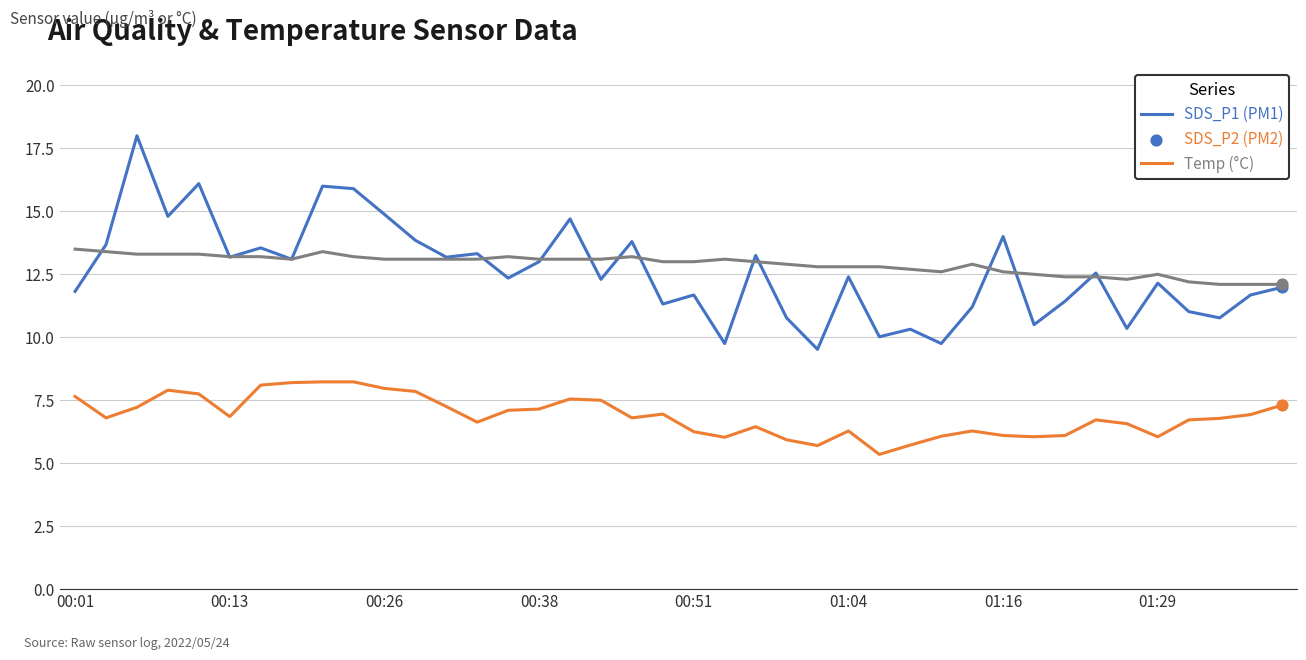

What is the greatest value displayed?

18.0